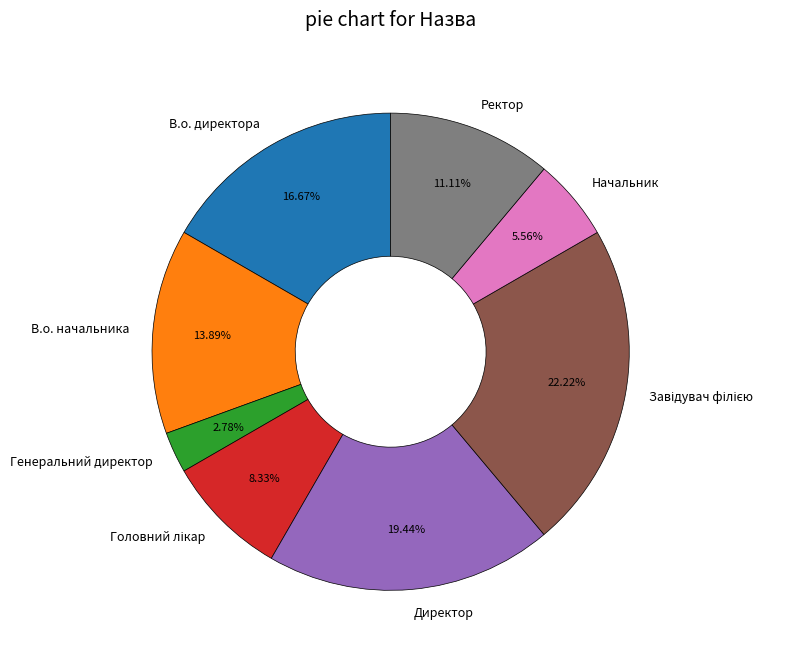

What is the ratio of the value at Начальник to the value at Ректор?

0.5